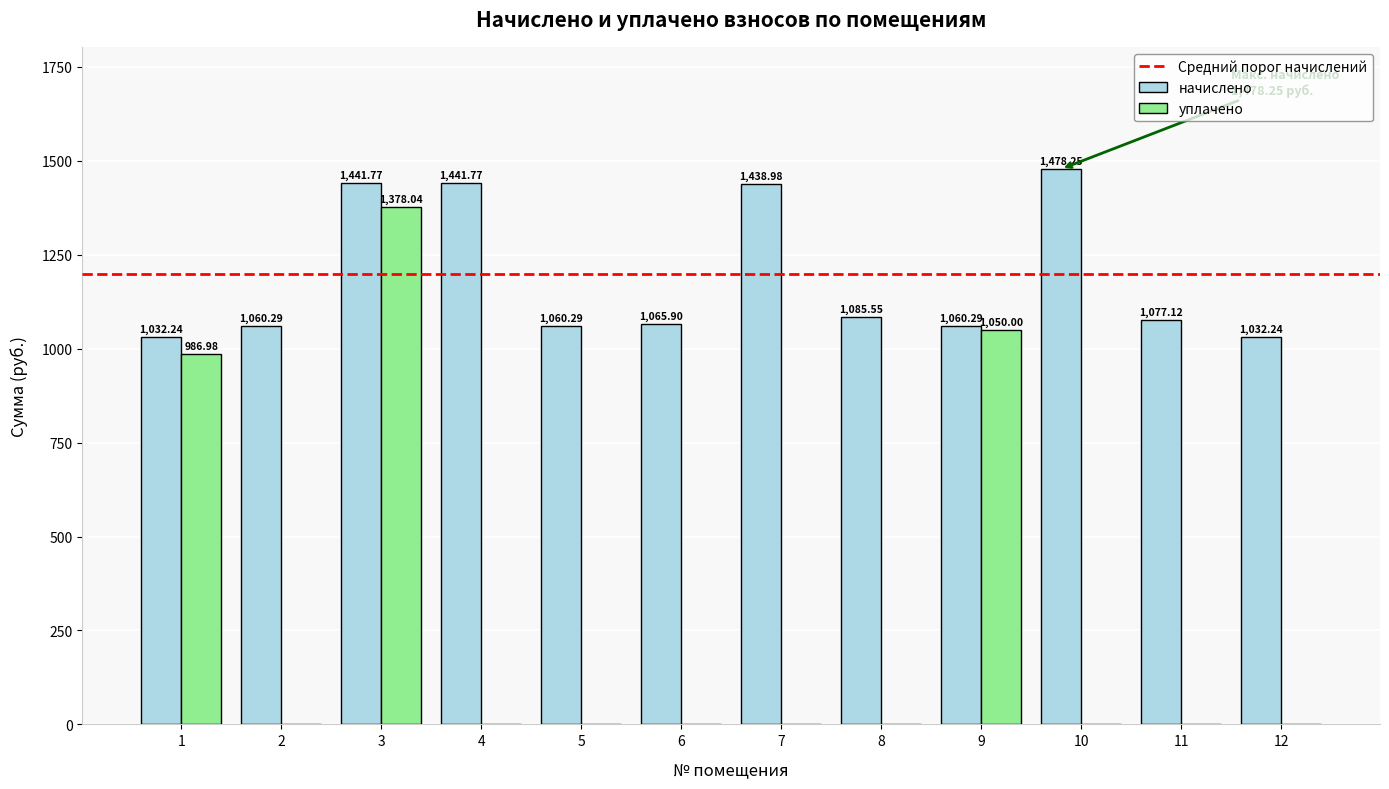

What is the average value of the уплачено series?

284.6